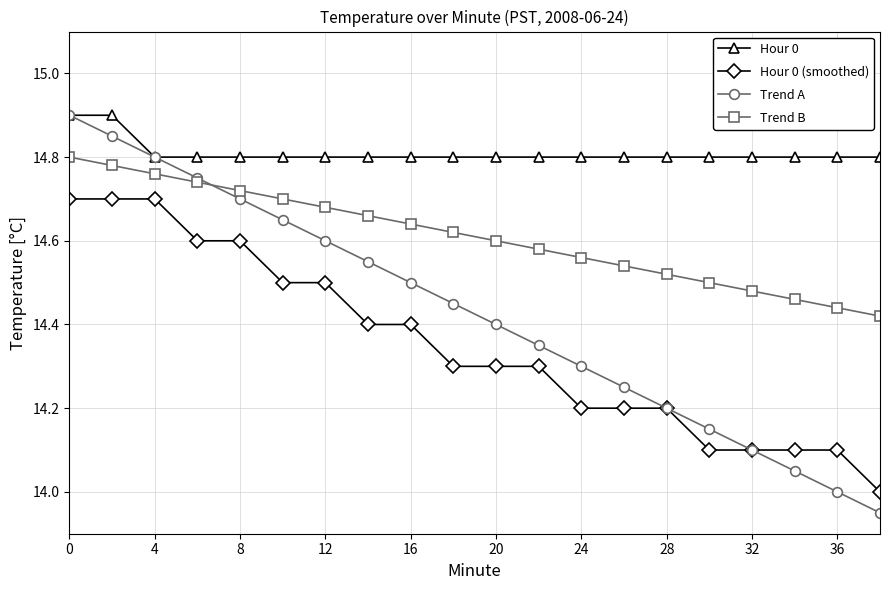

Rank the series by their average value, from highest to lowest.

Hour 0, Trend B, Trend A, Hour 0 (smoothed)